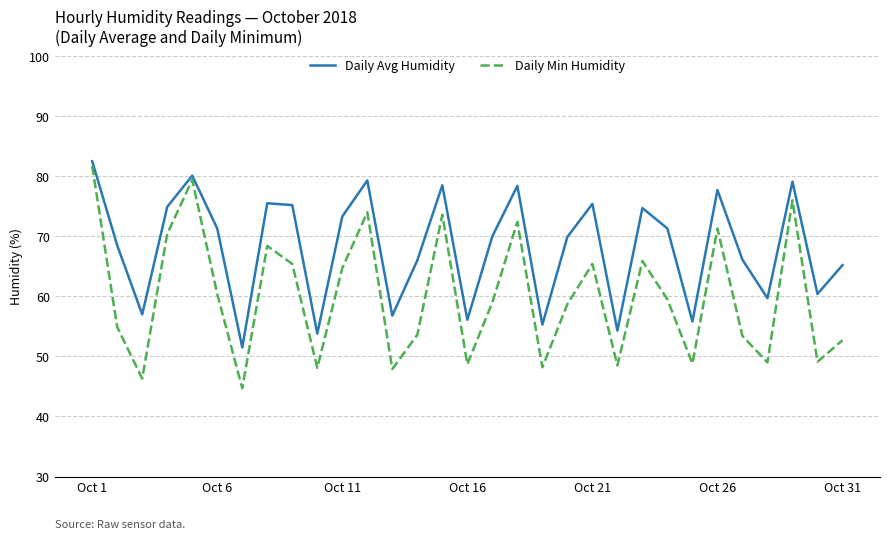

Which series has the widest spread of values?

Daily Min Humidity